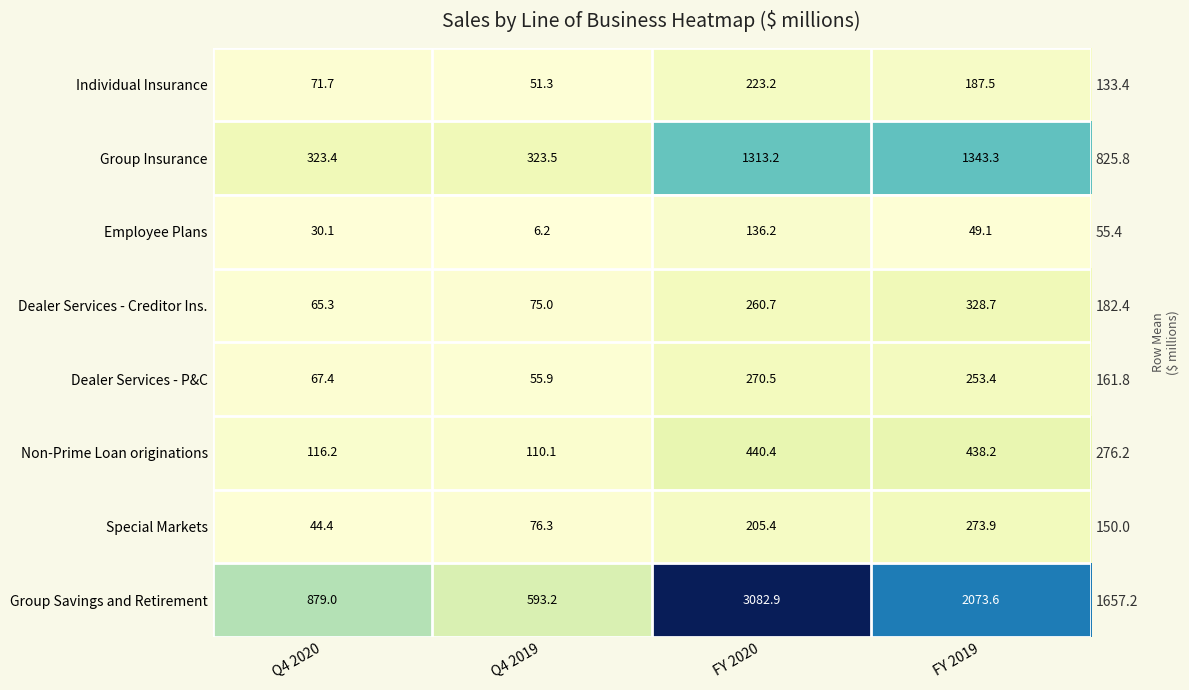

Between FY 2019 and Q4 2019, which is larger?

FY 2019